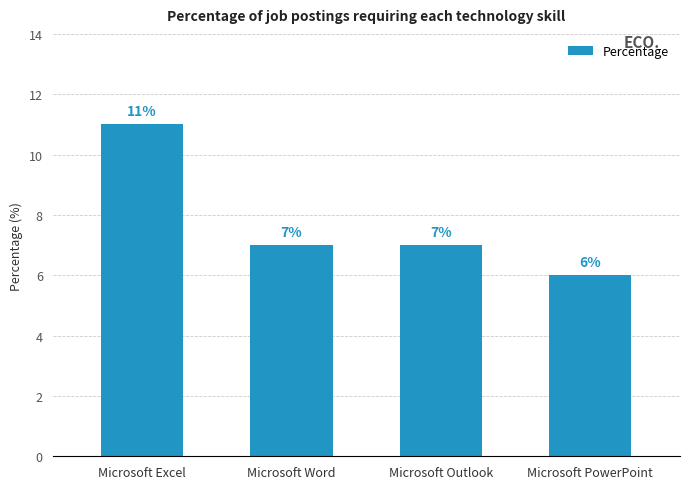

What is the label of the 2nd bar from the right?

Microsoft Outlook